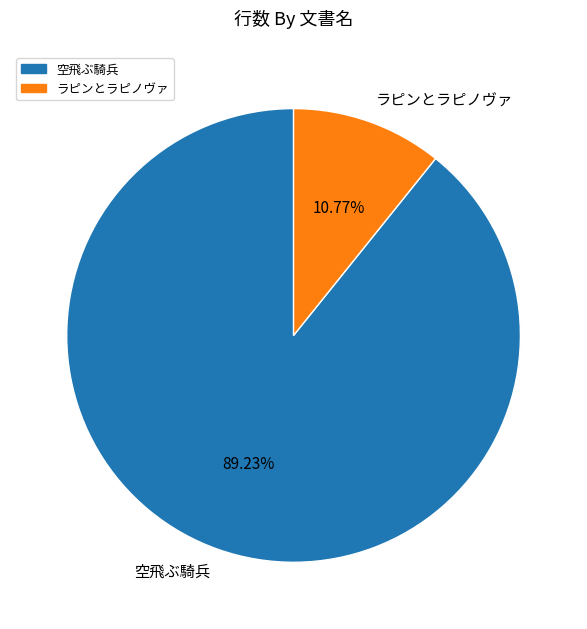

The 空飛ぶ騎兵 slice represents 89% of the pie. True or false?

True